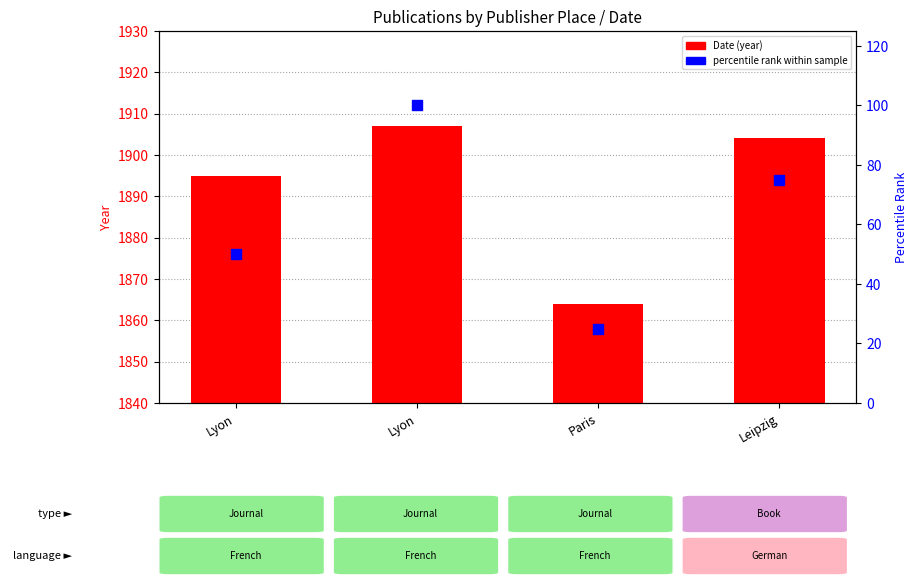

At which category is the sum across all series the highest?

Lyon